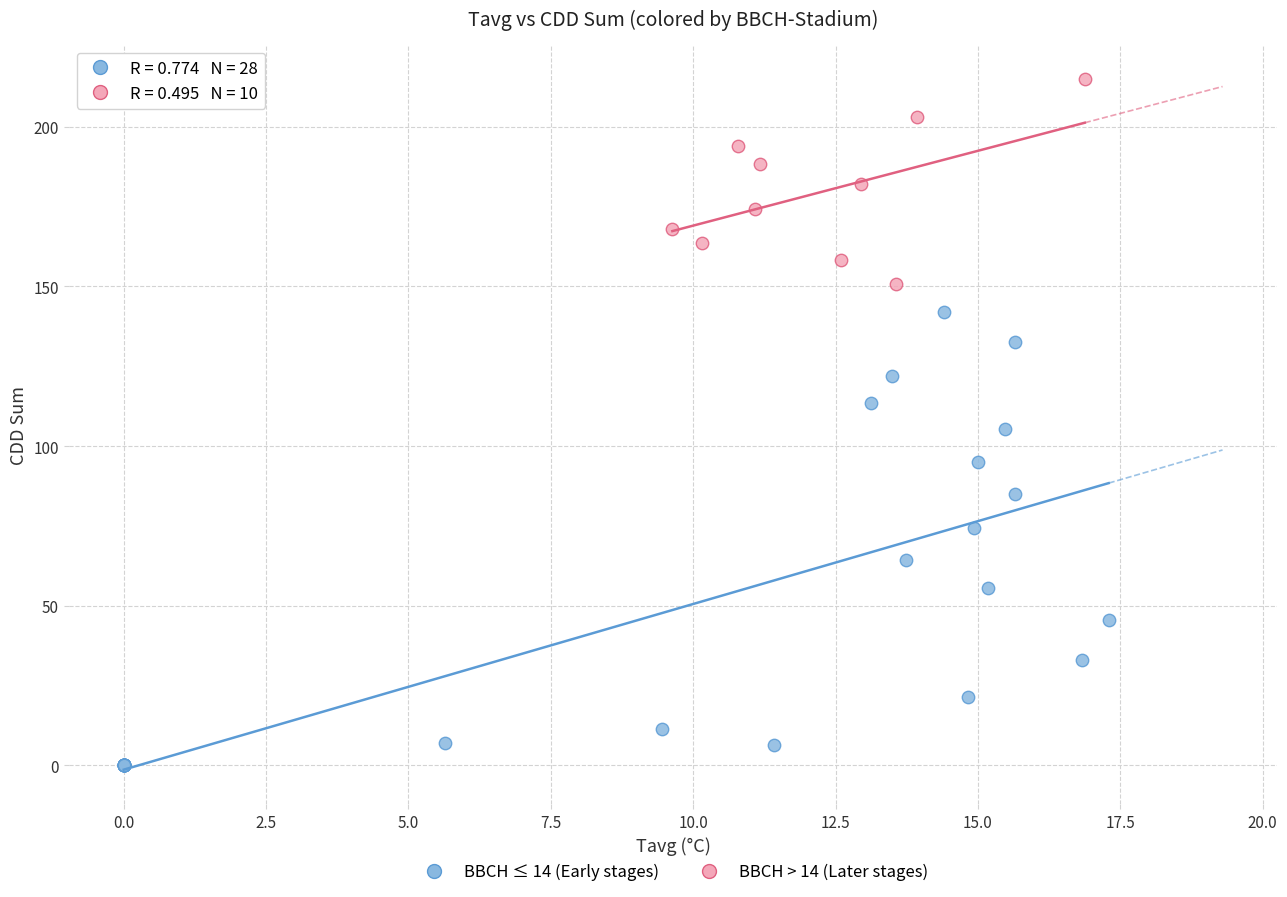

What are all the series names shown in the legend?

BBCH ≤ 14 (Early stages), BBCH > 14 (Later stages)